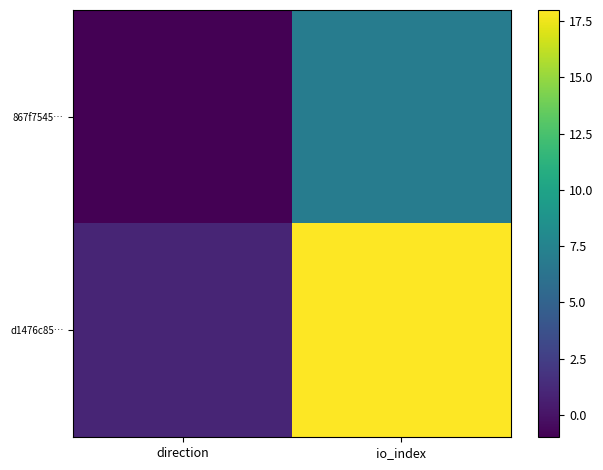

At direction, list the series in order from smallest to largest.

867f7545…, d1476c85…